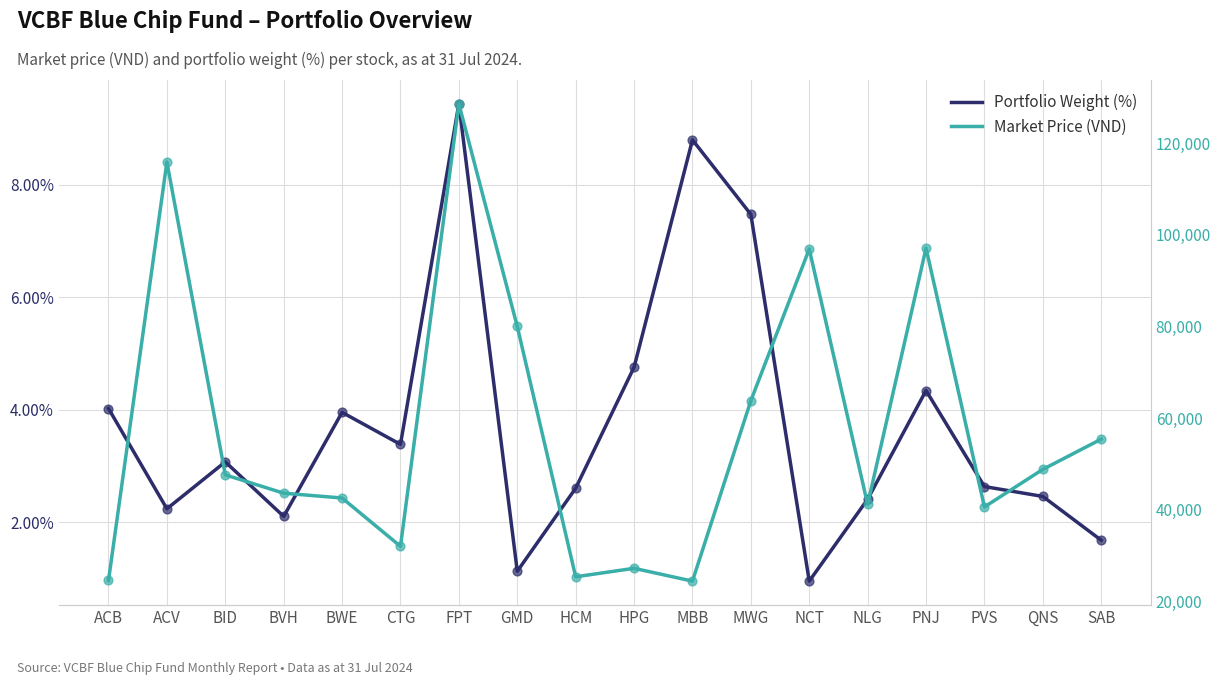

Which series contains the highest Y value?

Market Price (VND)